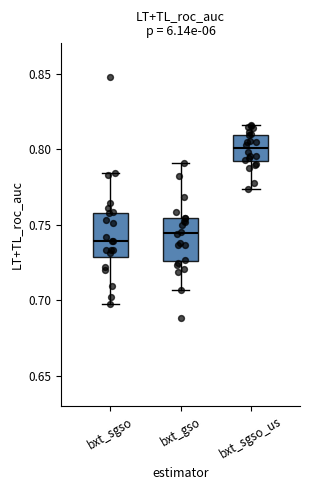

Which box has the highest median line?

bxt_sgso_us